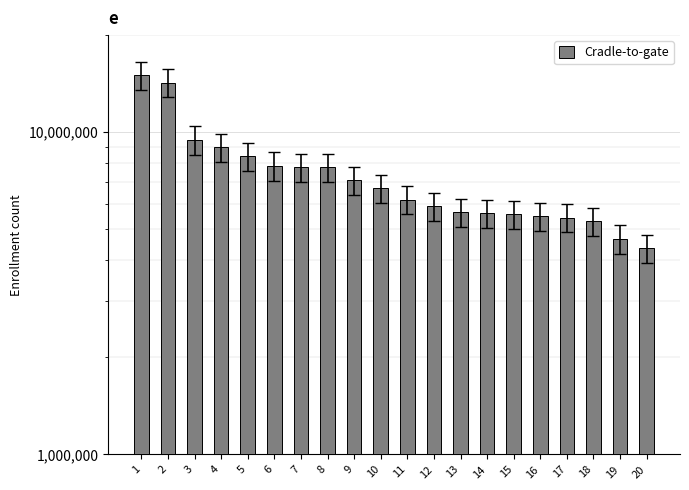

The chart shows a value of 6174791 at 11. True or false?

True